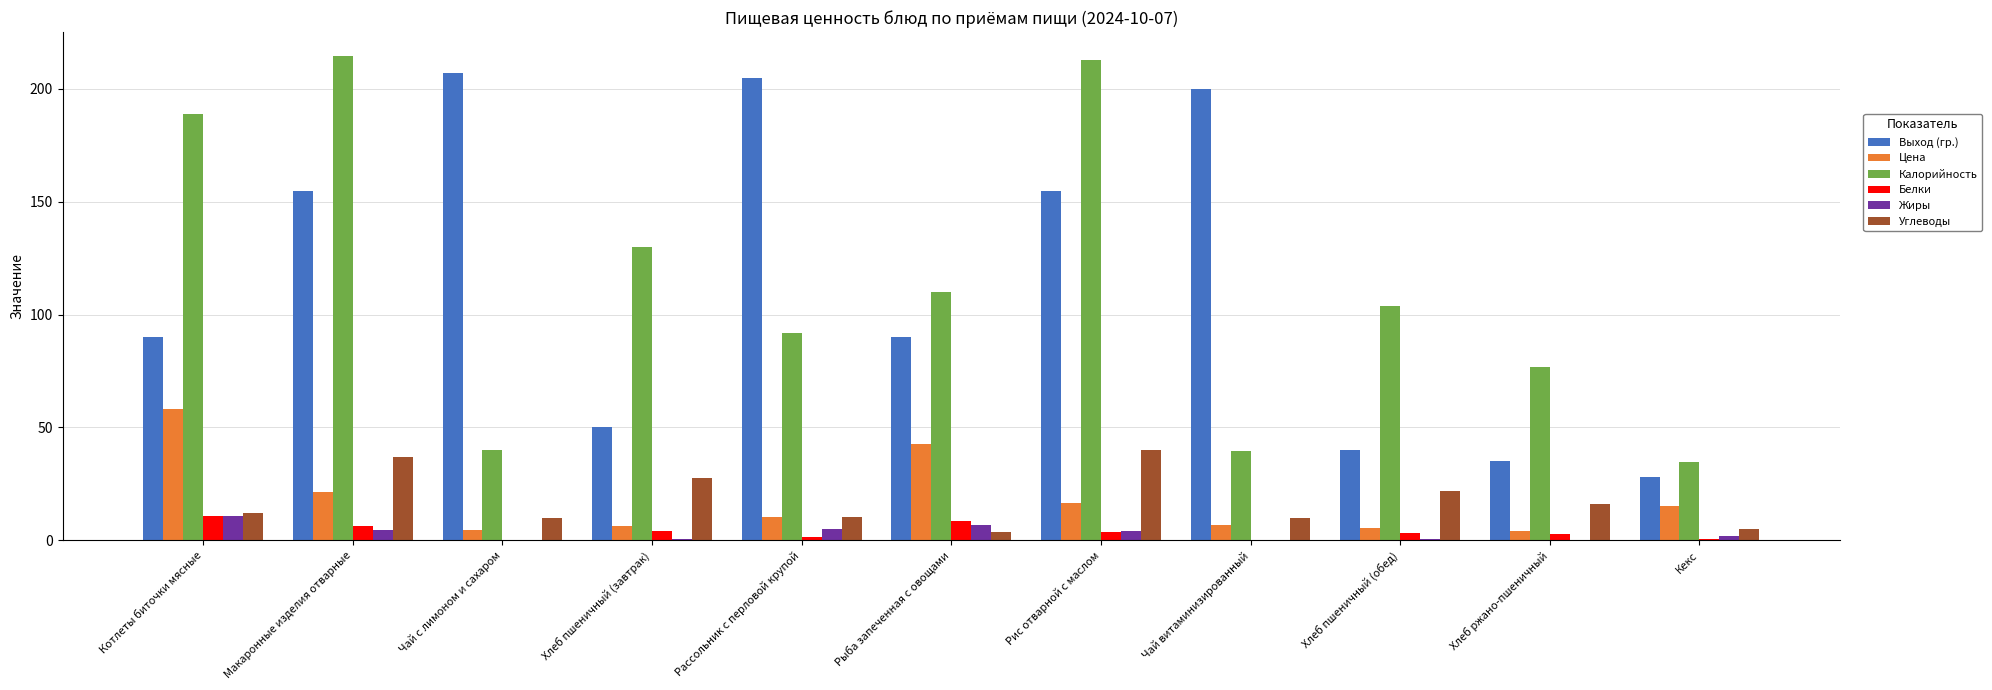

What is the total value across all series at Котлеты биточки мясные?

370.7